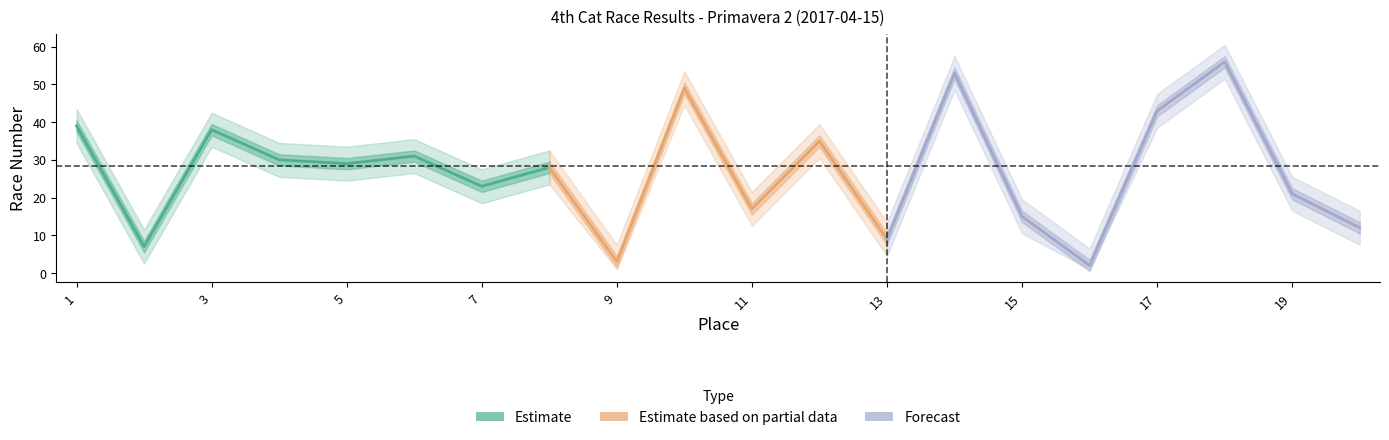

The place series shows 24 at Michael Woodhead. True or false?

False